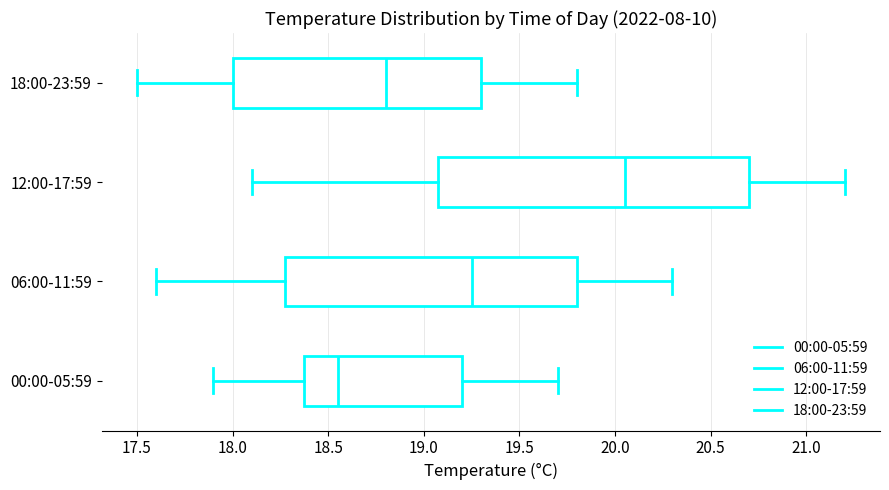

Comparing the boxes themselves (not the whiskers), which one is the widest?

12:00-17:59